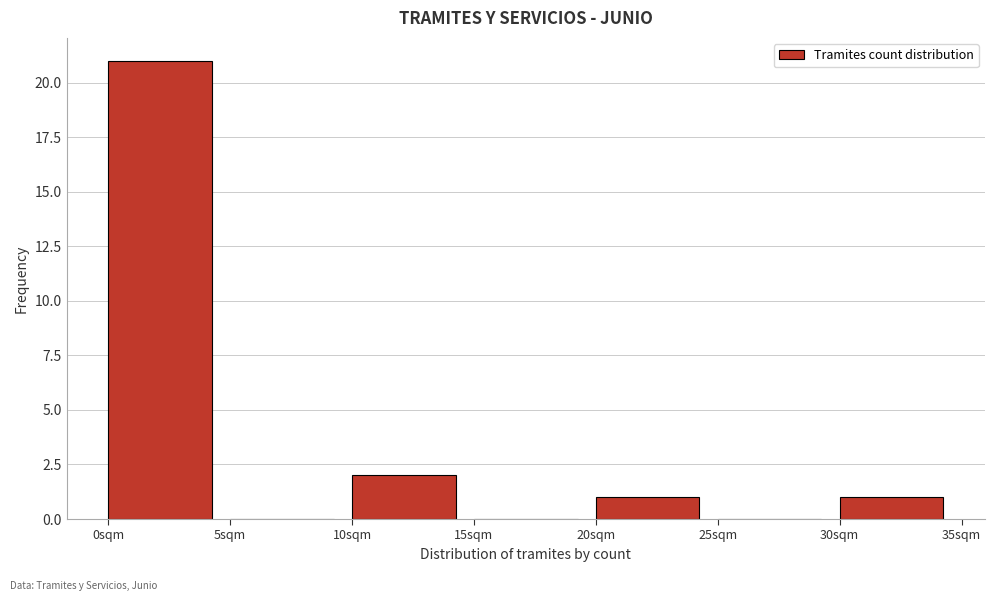

Reading left to right, list every bar in this chart as the range it spans on the x-axis followed by its height. The values are not printed on the chart, so give them approximately, as read against the axis.

0 to 5: 21
5 to 10: 0
10 to 15: 2
15 to 20: 0
20 to 25: 1
25 to 30: 0
30 to 35: 1